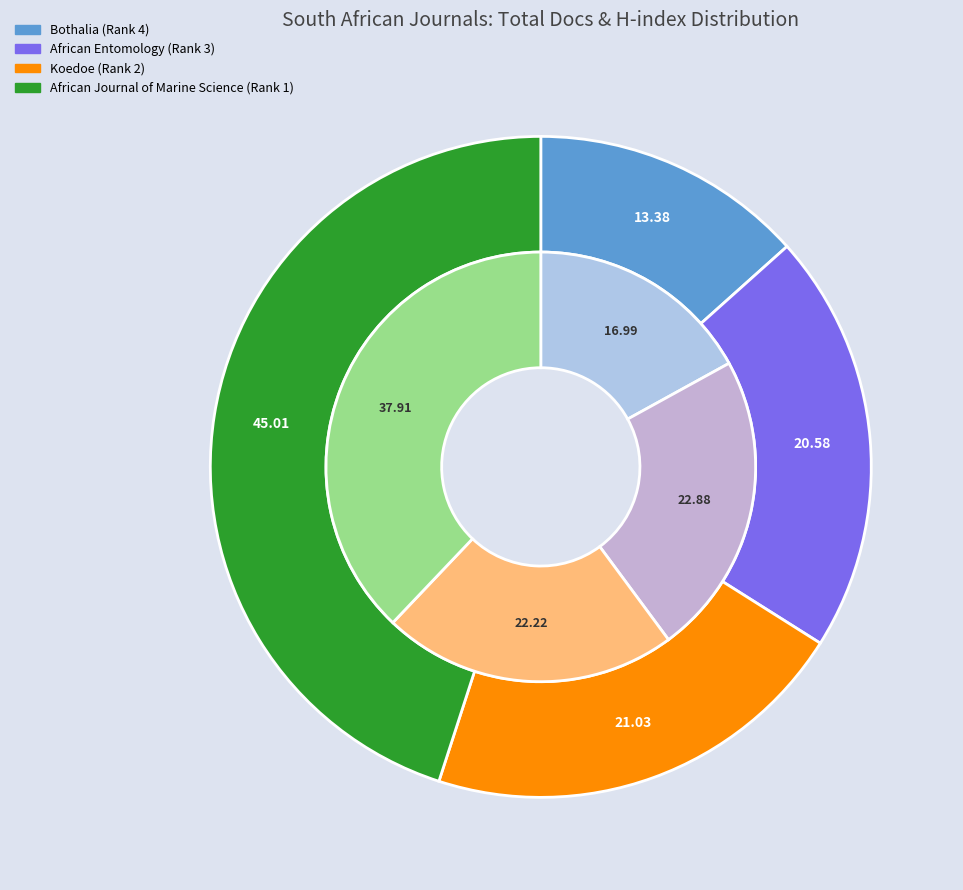

Which has a higher value, African Journal of Marine Science (Rank 1) or African Entomology (Rank 3)?

African Journal of Marine Science (Rank 1)